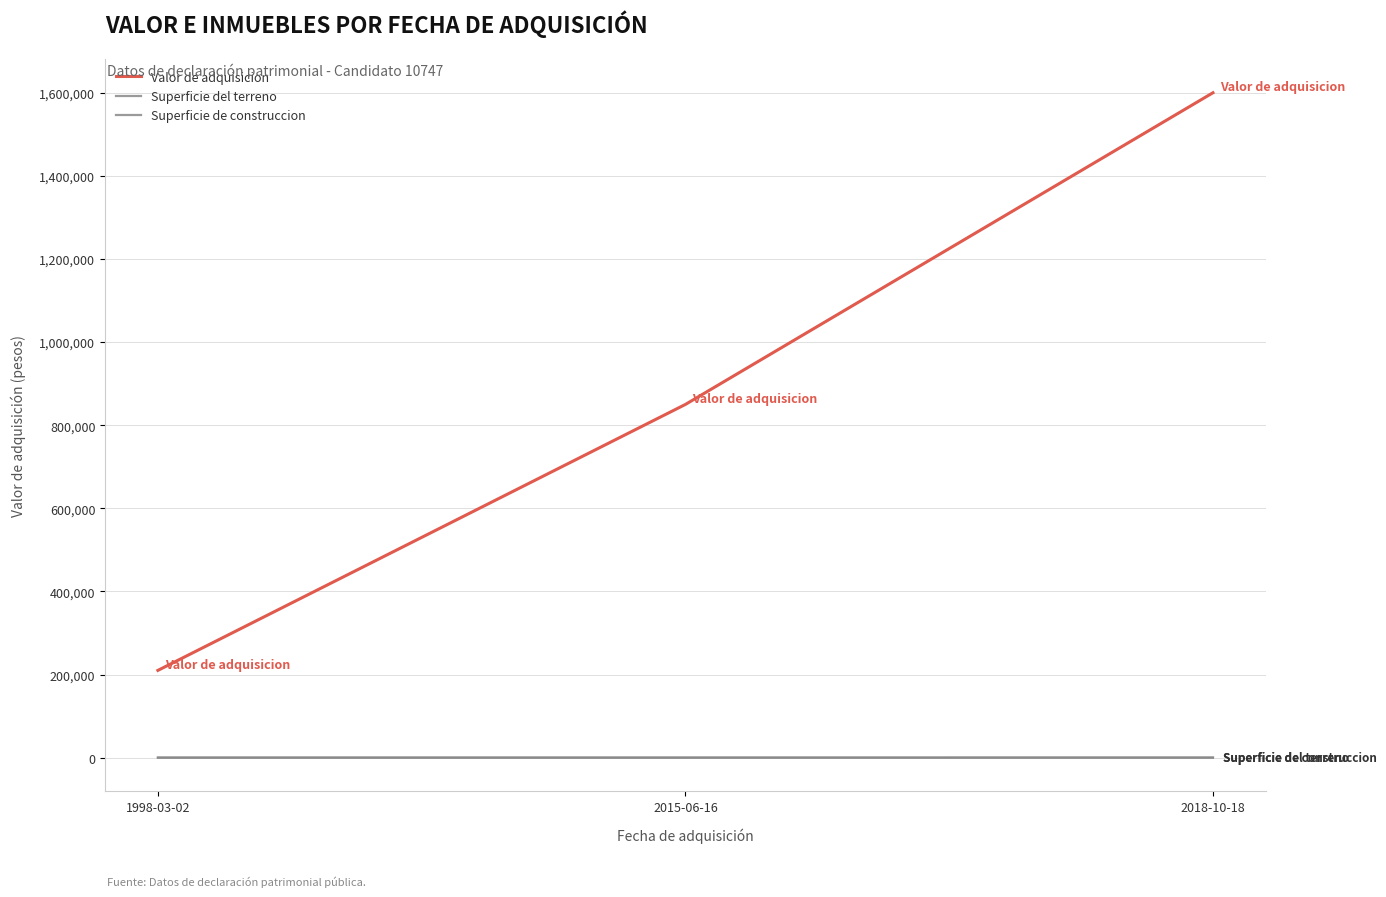

Which category has the lowest value in the Valor de adquisicion series?

1998-03-02